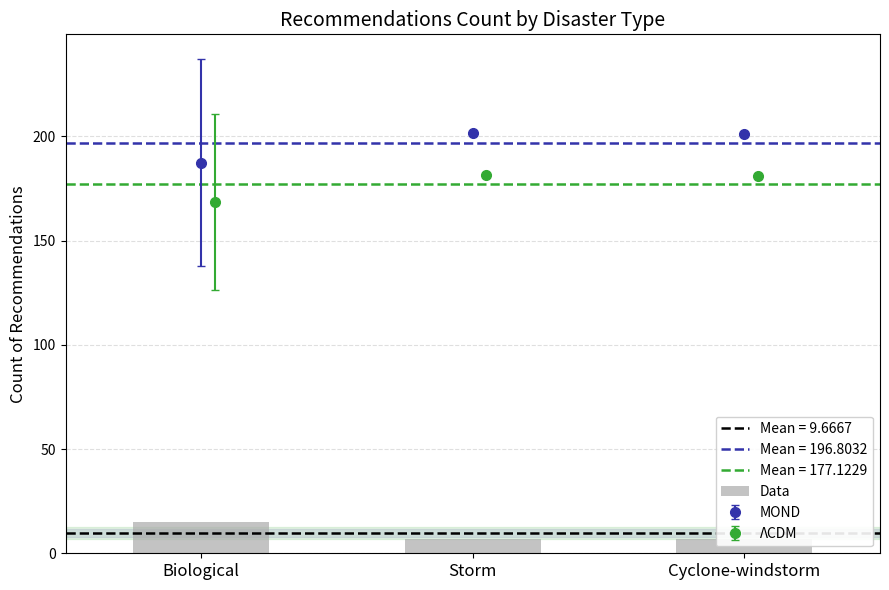

What is the sum of all values?

29